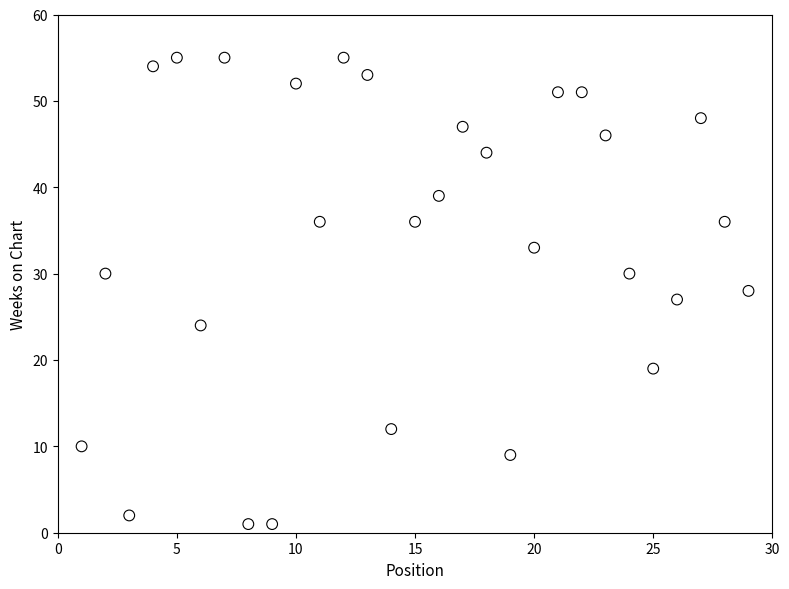

What is the range of Y values (max minus min)?

54